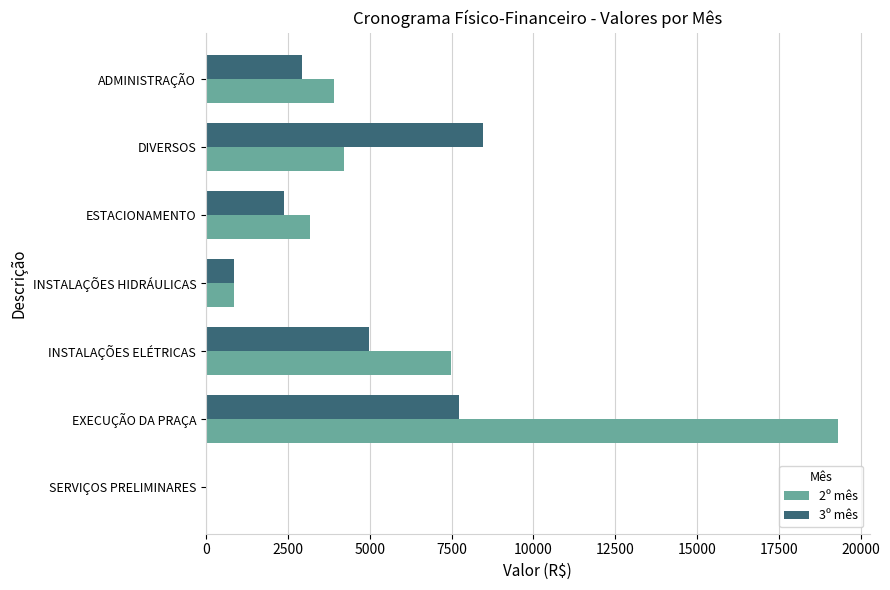

How many values in 3º mês are above zero?

6